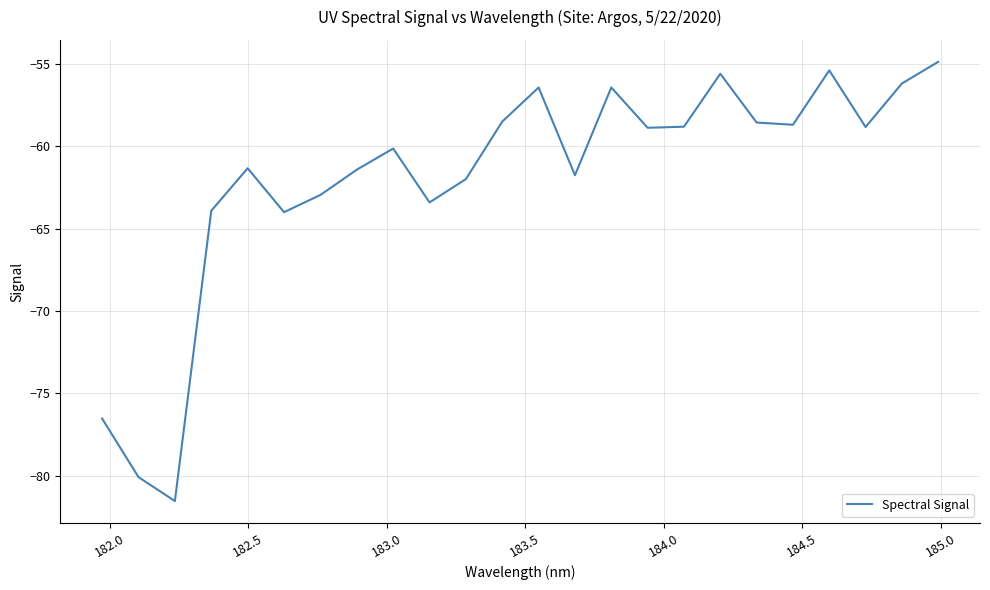

What is the maximum value shown in the chart?

-54.9